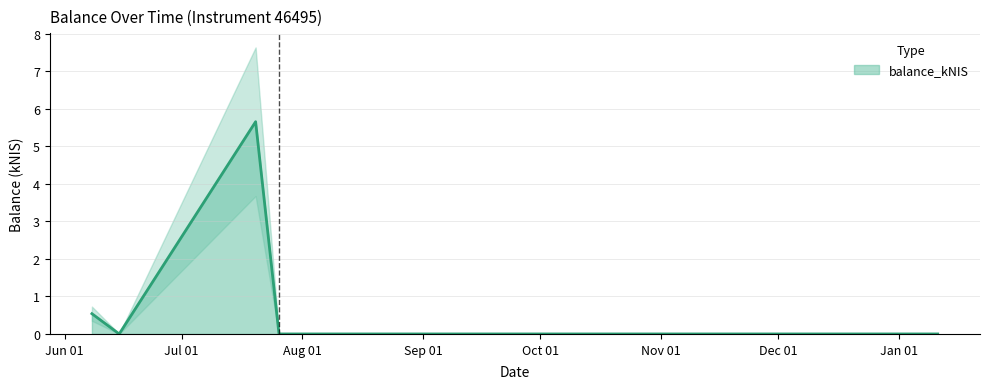

What is the difference between the second highest and second lowest values?

0.5